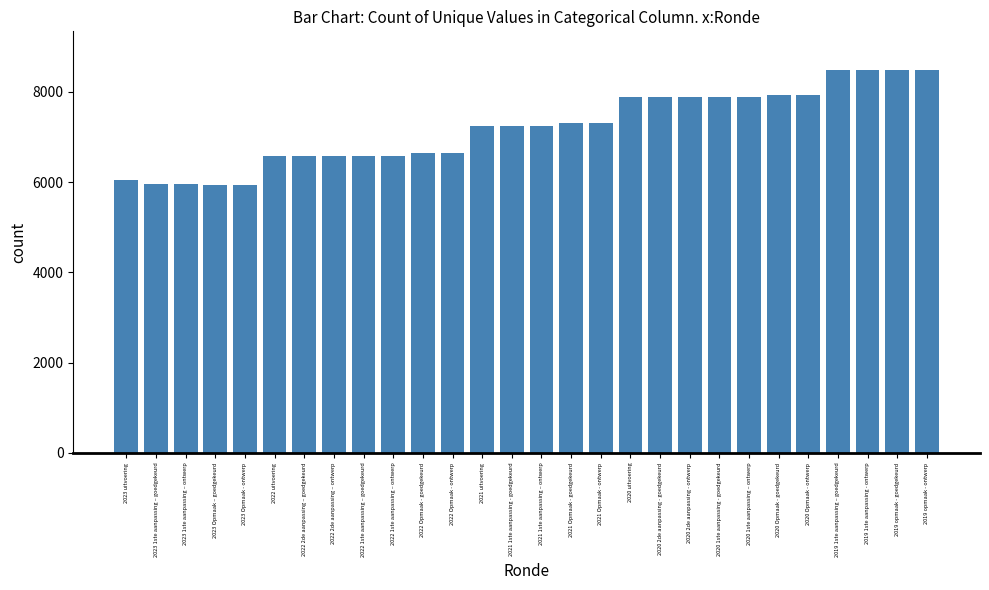

What is the change in value from 2022 1ste aanpassing – goedgekeurd to 2022 Opmaak - goedgekeurd?

+52